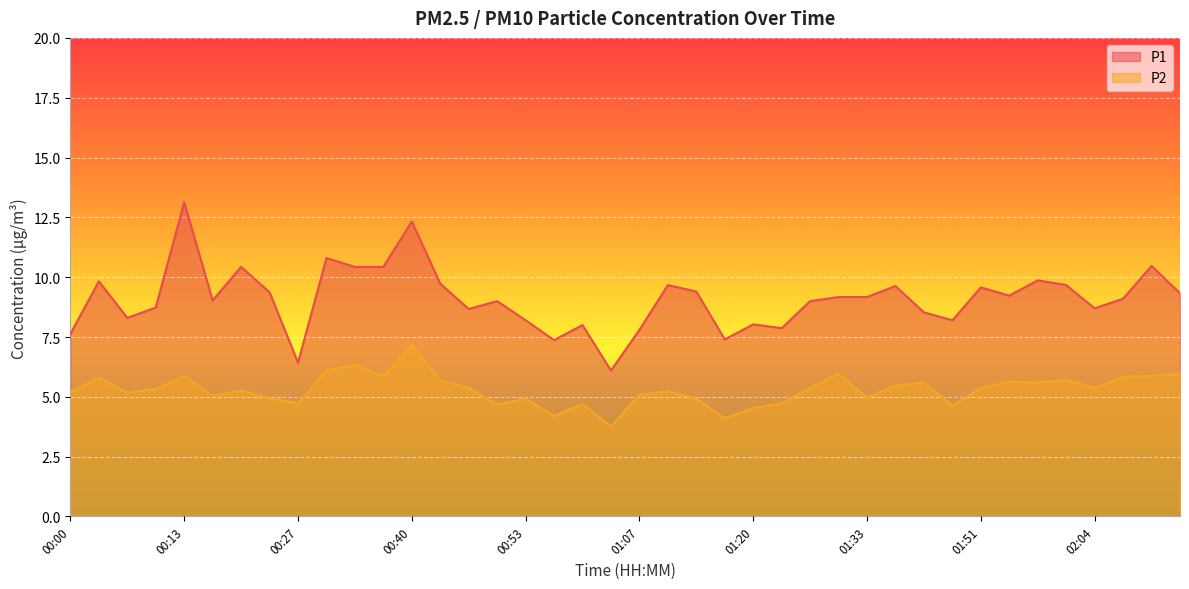

What is the label of the 34th point from the right?

00:20